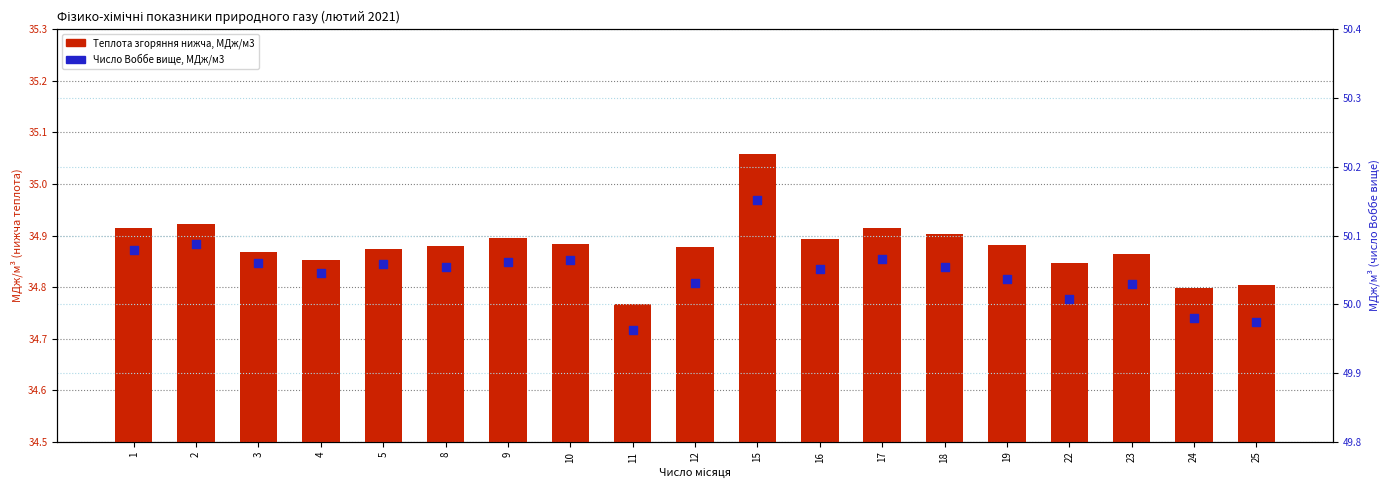

Which series has the largest total across all categories?

Число Воббе вище, МДж/м3